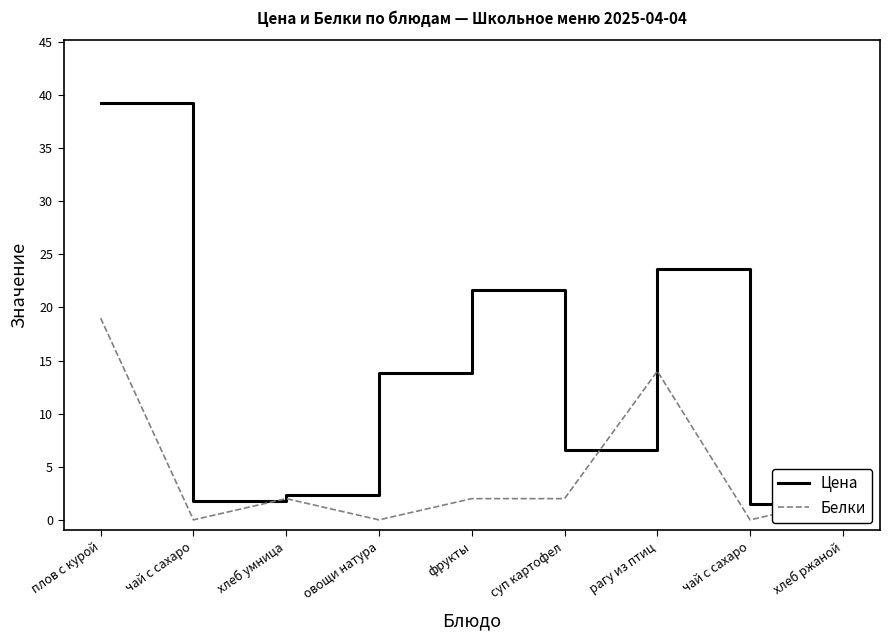

Reading left to right, what are all the values shown in this chart?

Цена: плов с курой=39.3	чай с сахаро=1.8	хлеб умница=2.3	овощи натура=13.8	фрукты=21.6	суп картофел=6.6	рагу из птиц=23.6	чай с сахаро=1.4	хлеб ржаной=2.3
Белки: плов с курой=19.0	чай с сахаро=0.0	хлеб умница=2.0	овощи натура=0.0	фрукты=2.0	суп картофел=2.0	рагу из птиц=14.0	чай с сахаро=0.0	хлеб ржаной=2.0